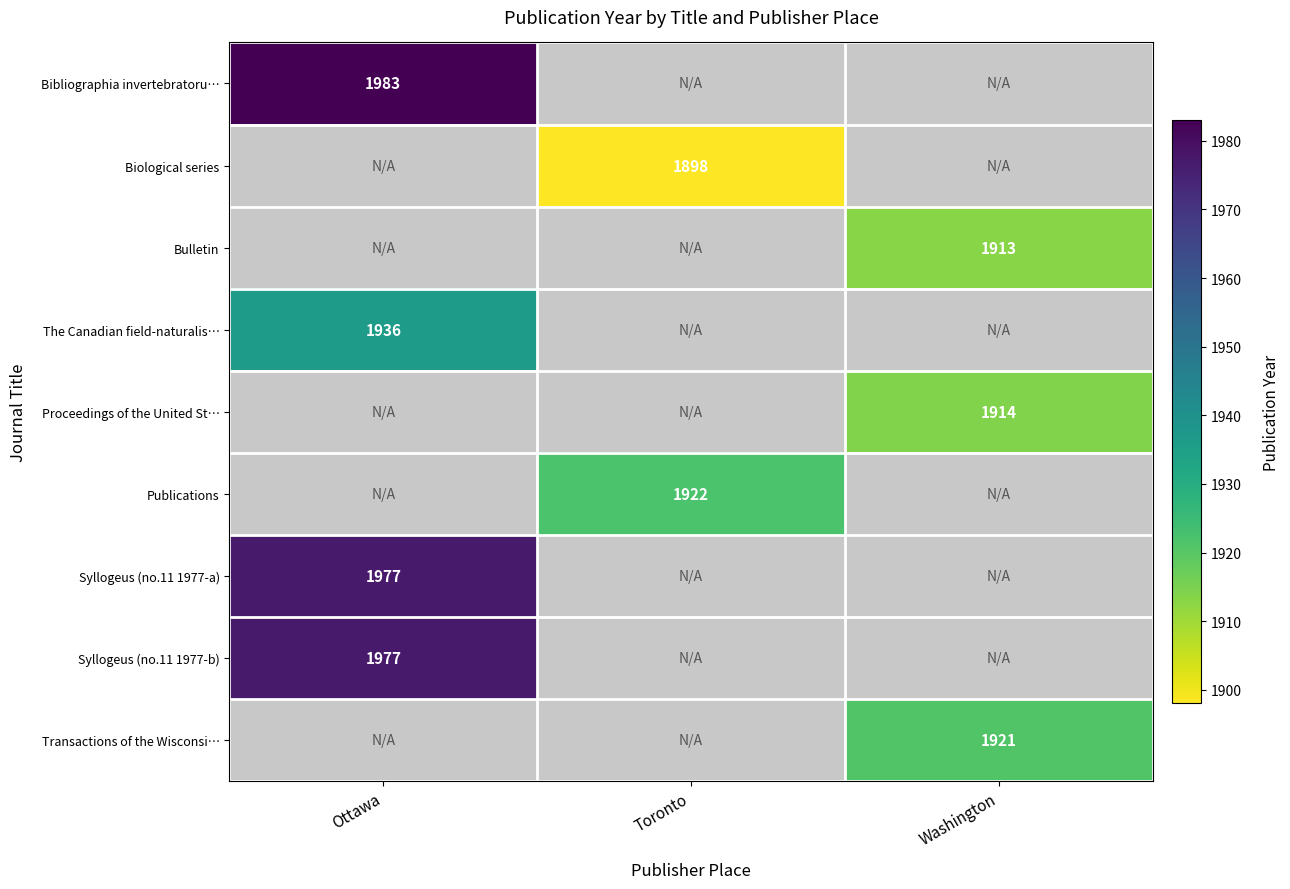

The value of Bulletin at Washington is 2948. True or false?

False